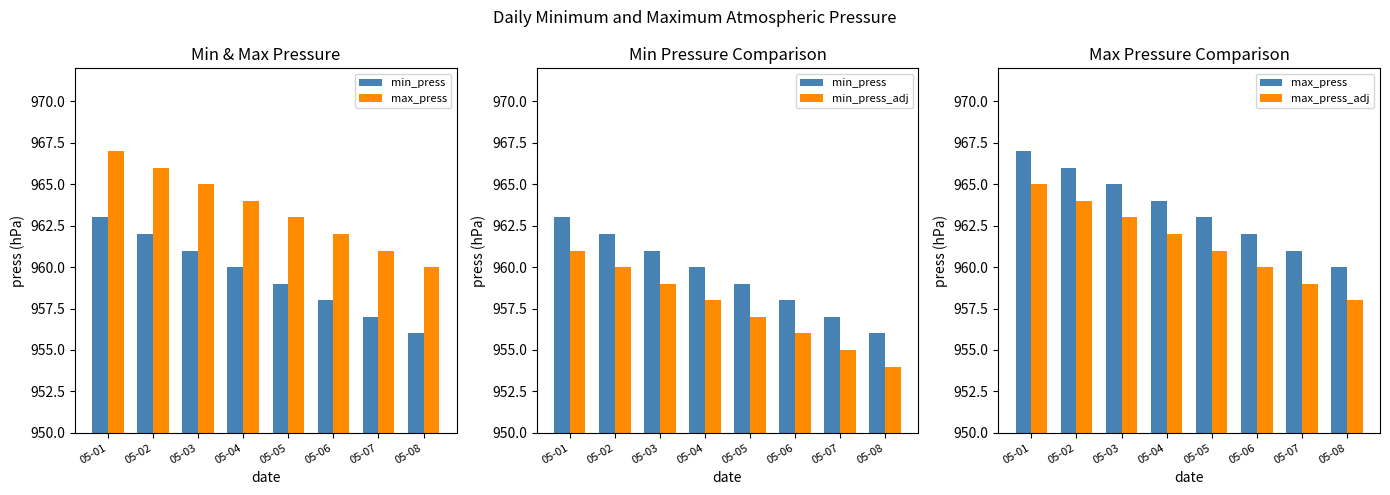

What is the minimum value for max_press_adj?

958